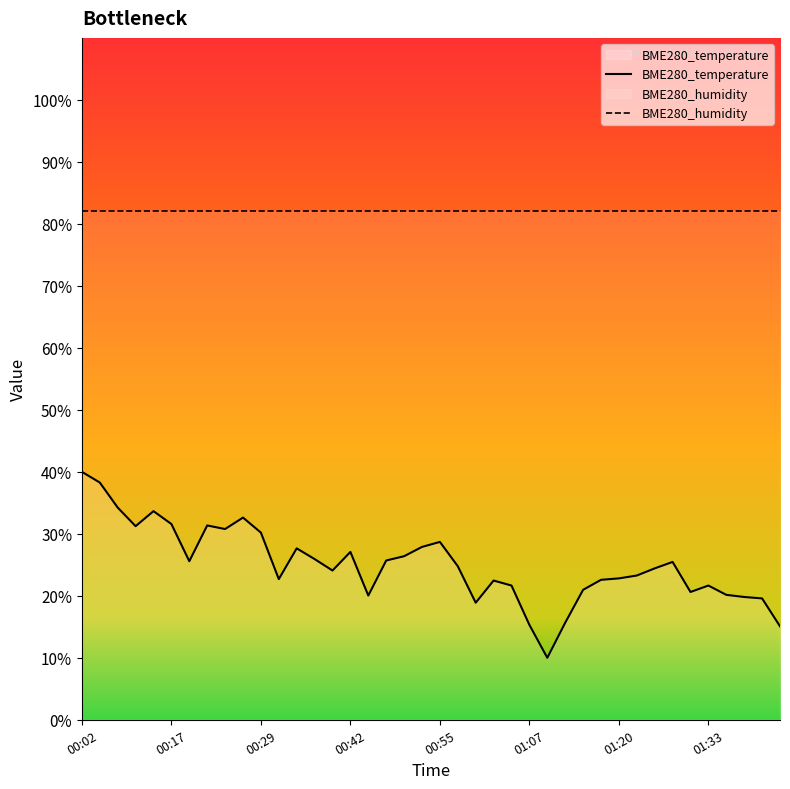

At which label does the data first exceed 24?

00:02